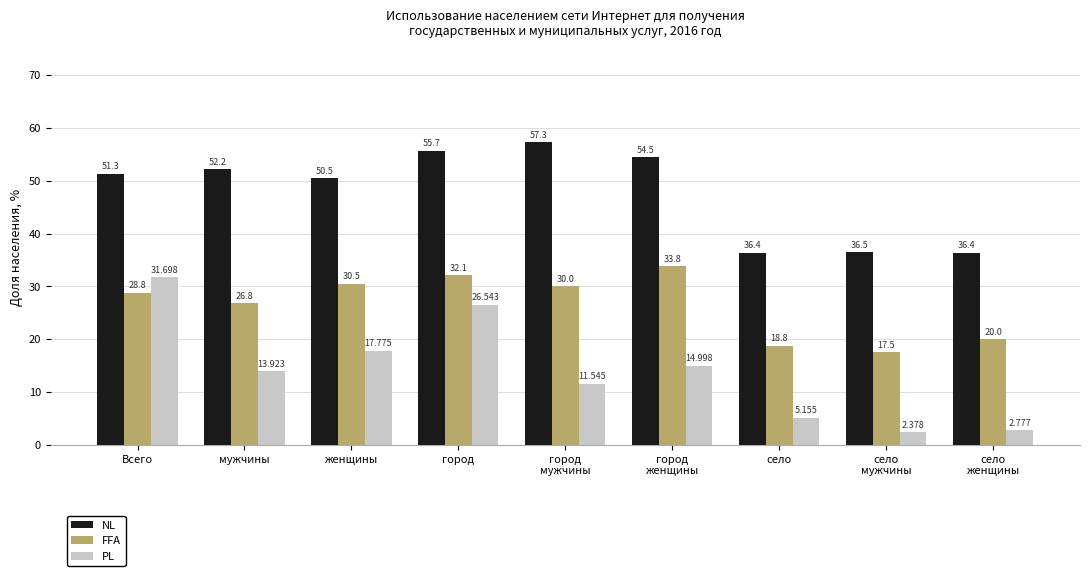

What is the label of the 6th bar from the right?

город